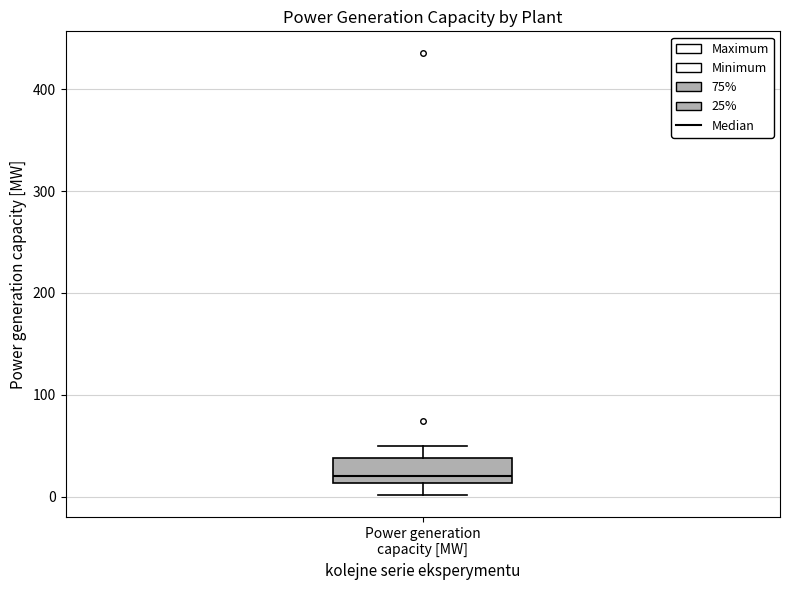

Transcribe this box plot: give where the median line is, the range the box spans, and where the two whiskers end, as read against the y-axis. The values are not printed on the chart, so give them approximately, as read against the axis.

median 20, box 10 to 40, whiskers 0 to 50